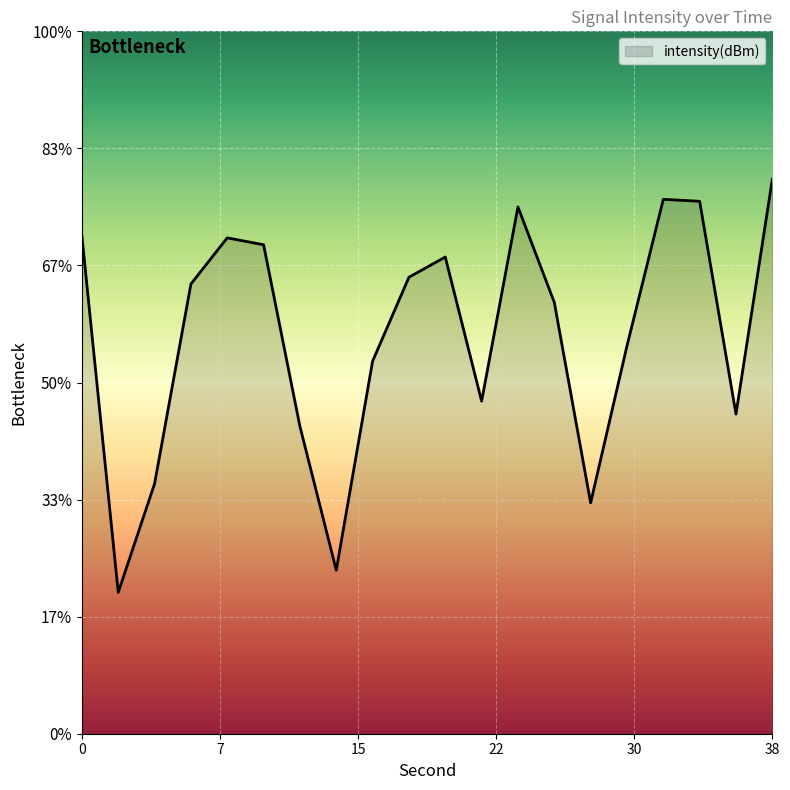

Is it true that the value at 4 is -129.3?

True